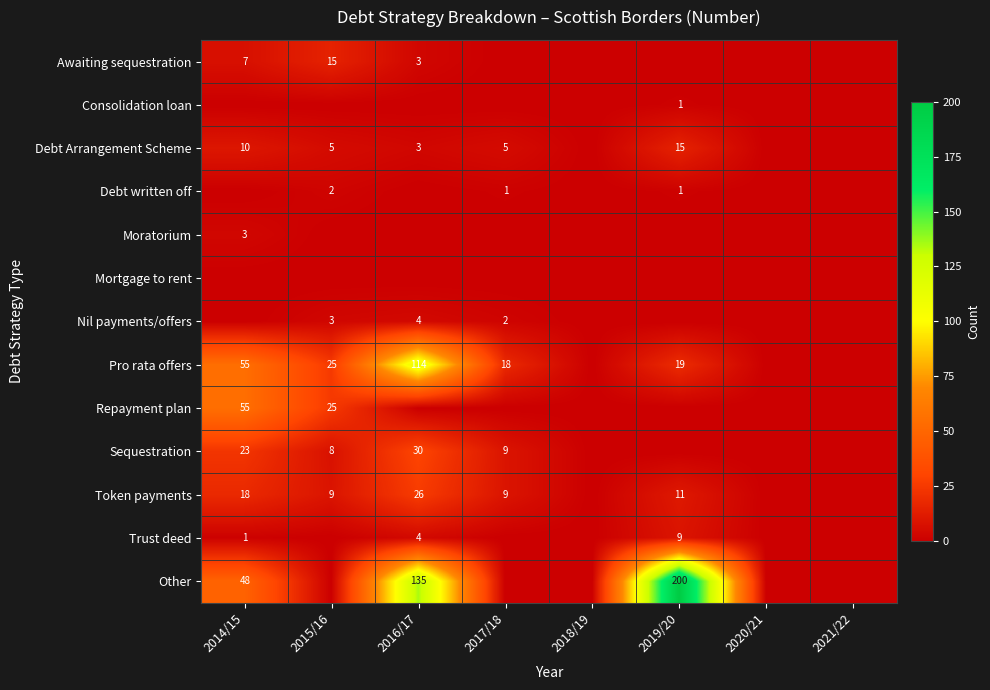

What is the difference between the highest and lowest values at 2014/15?

55